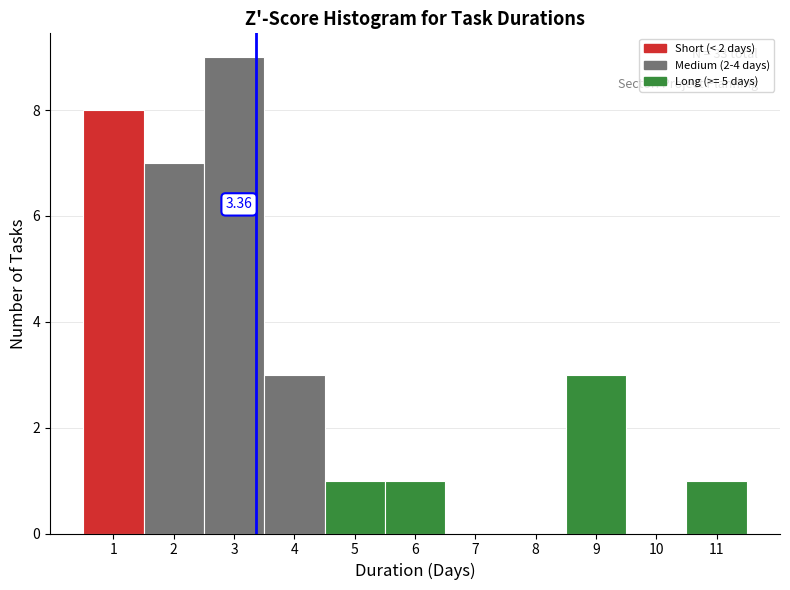

Which range on the x-axis has the tallest bar?

2.5 to 3.5